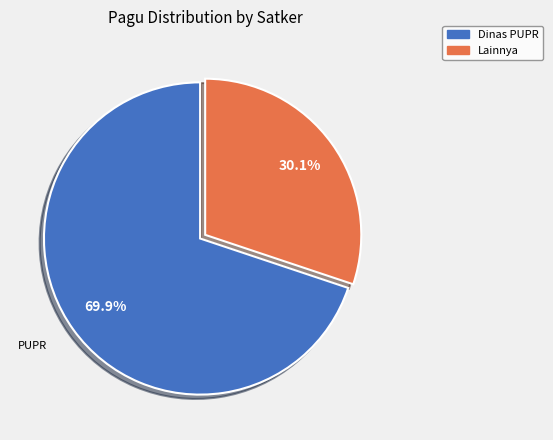

Is there any slice that represents more than half of the pie?

Yes